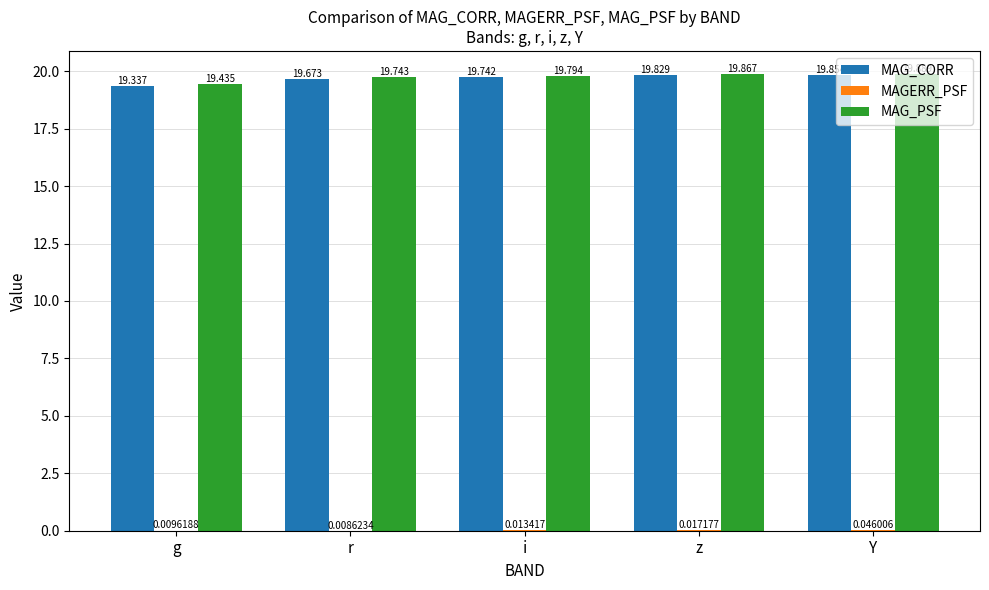

At which label is MAG_PSF closest to 19?

g